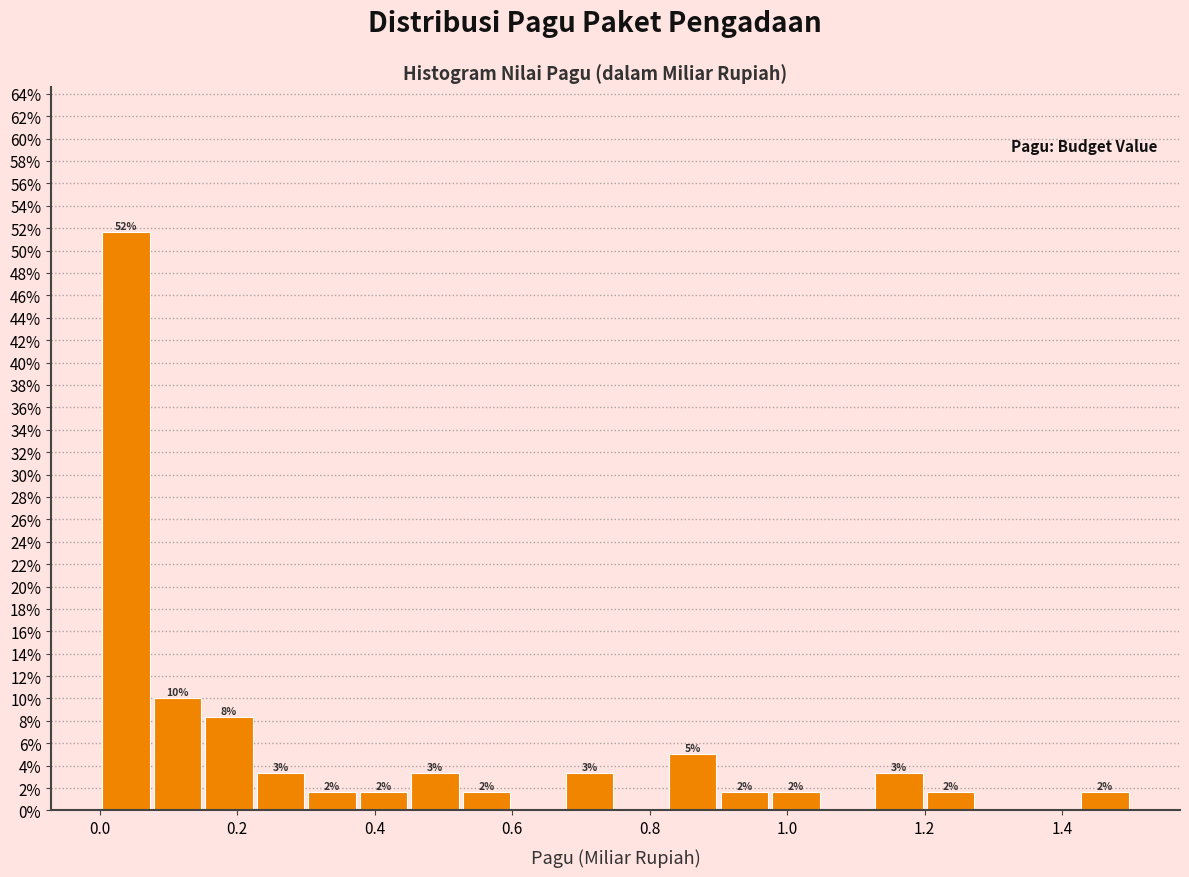

Read against the x-axis, roughly where is the centre of the tallest bar?

0.04